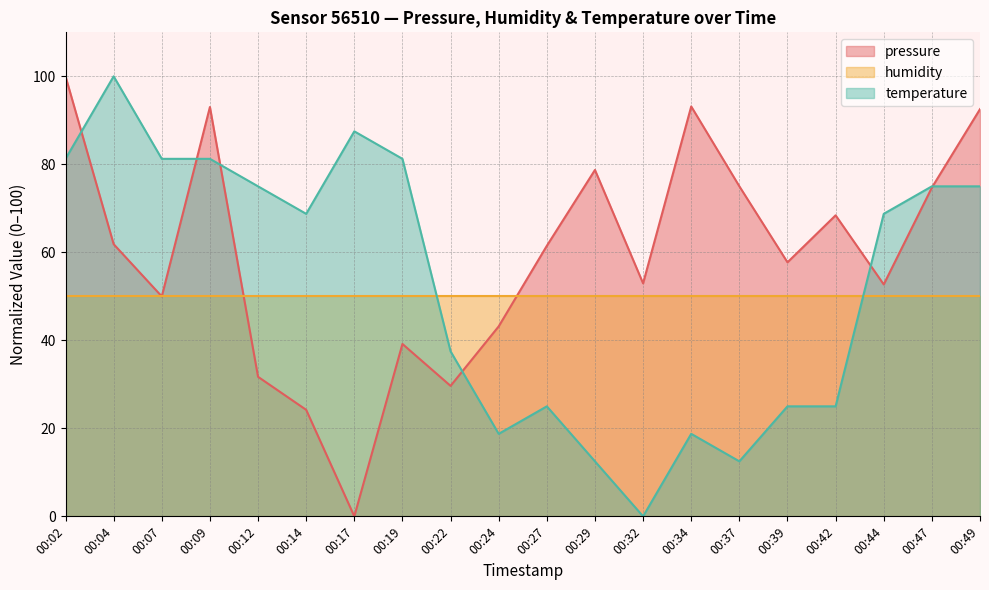

Rank the series at 00:02 from lowest to highest value.

humidity, temperature, pressure